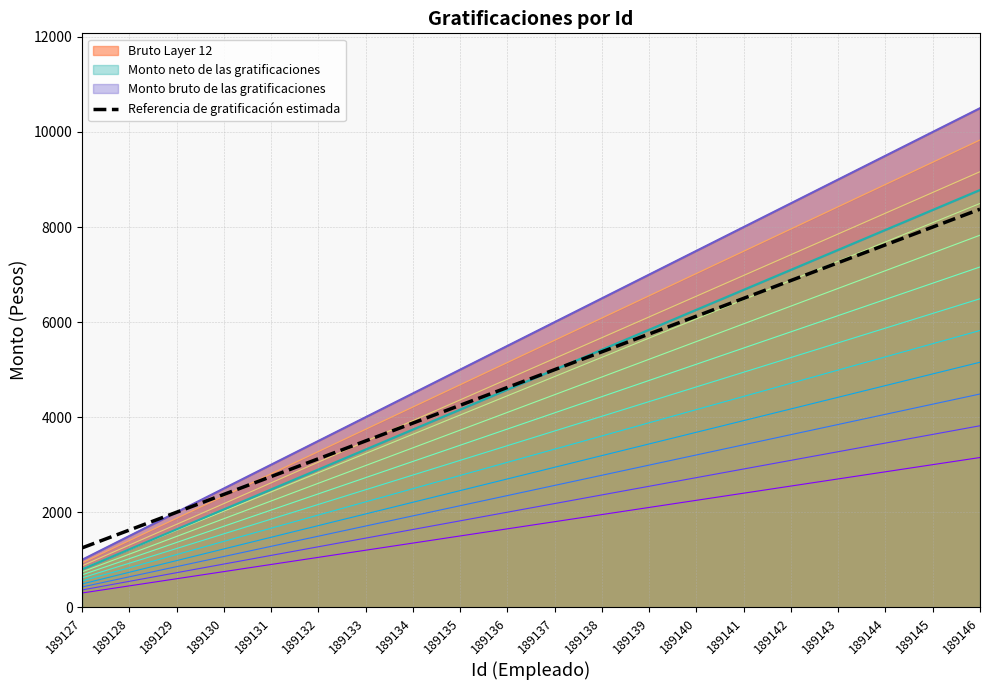

Where is the data nearest to the value 4812?

189136